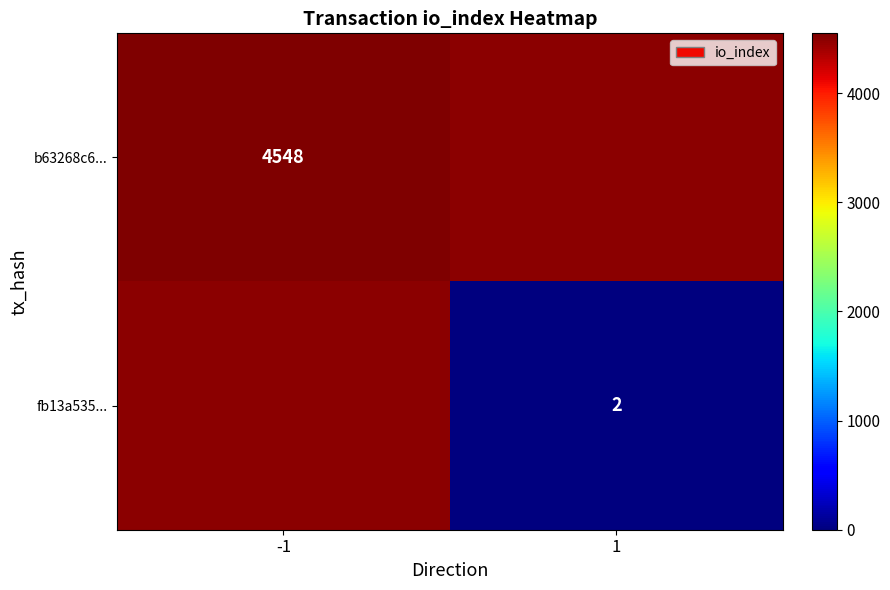

How many series are shown in this chart?

2